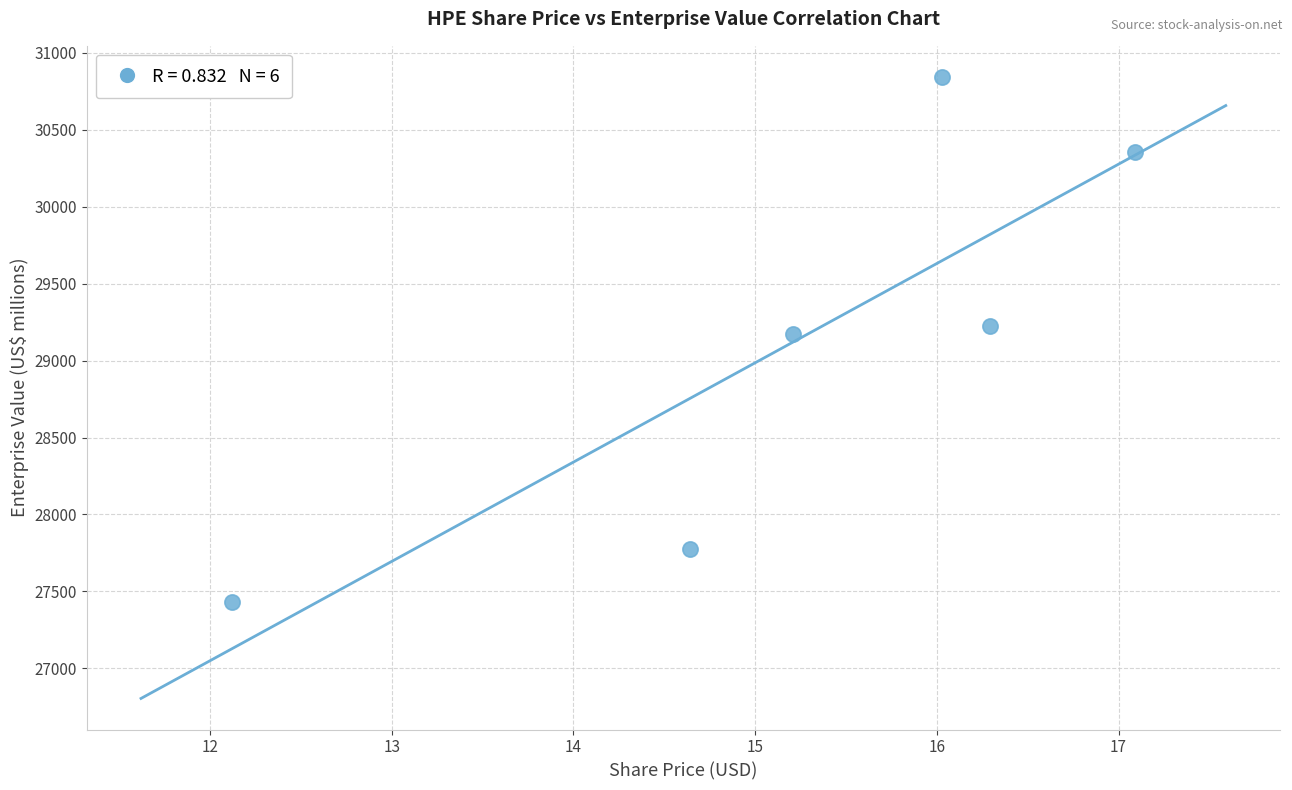

What is the range of Y values (max minus min)?

3412